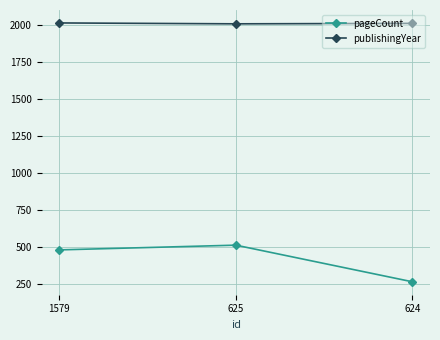

Rank the series by their average value, from highest to lowest.

publishingYear, pageCount